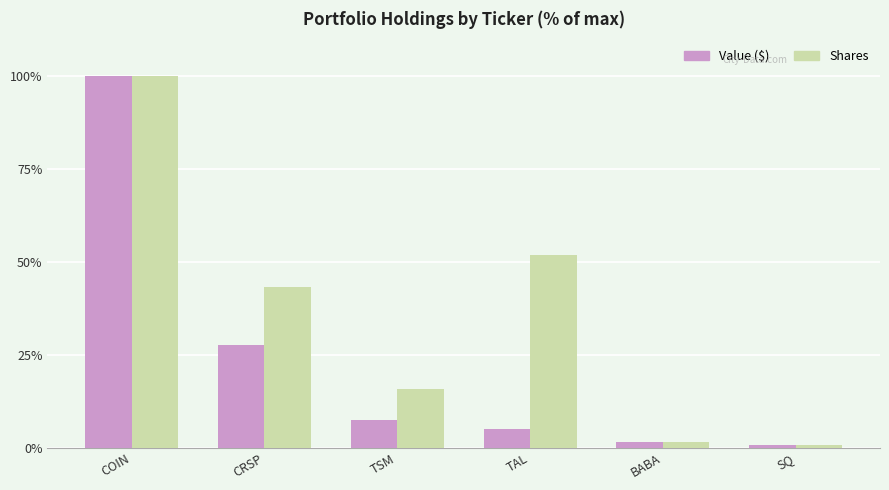

The value of Value ($) at TSM is 7.5. True or false?

True